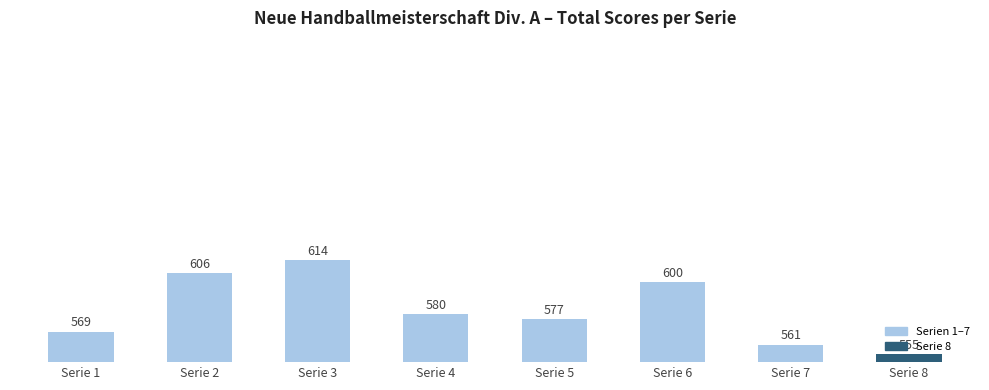

What is the value of the 2nd bar from the left?

606